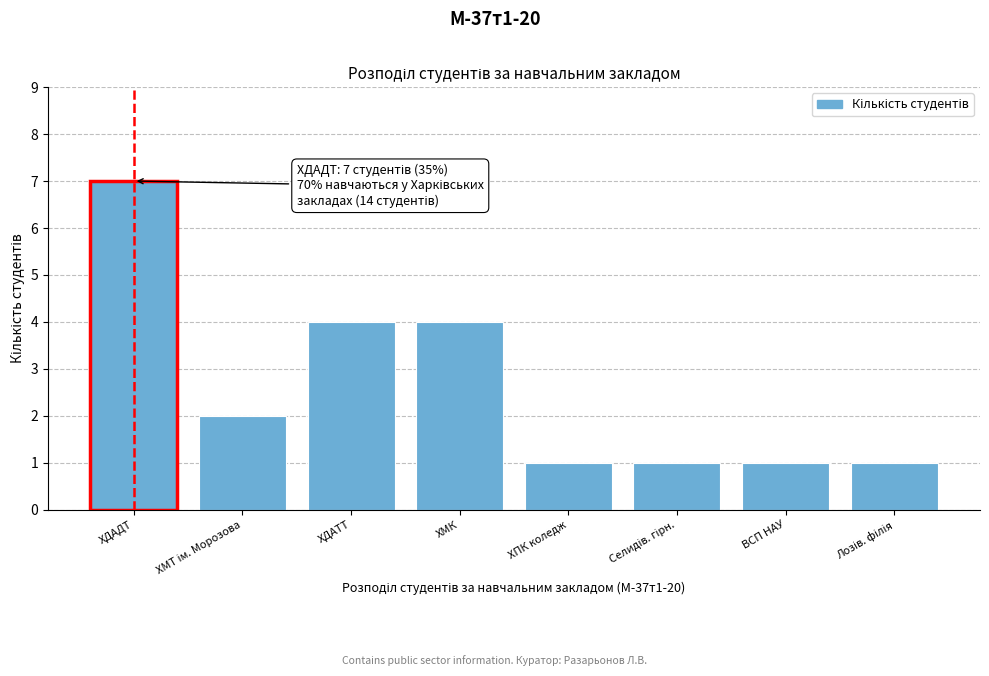

Reading left to right, list all the values displayed in this chart.

7	2	4	4	1	1	1	1